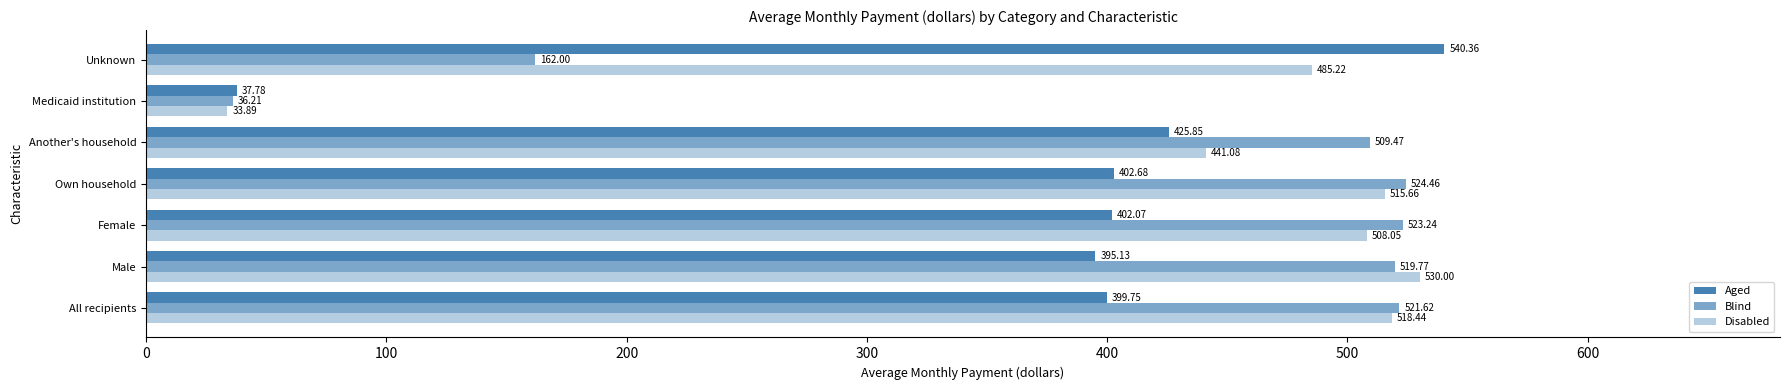

List the series in order of their overall mean, highest first.

Disabled, Blind, Aged